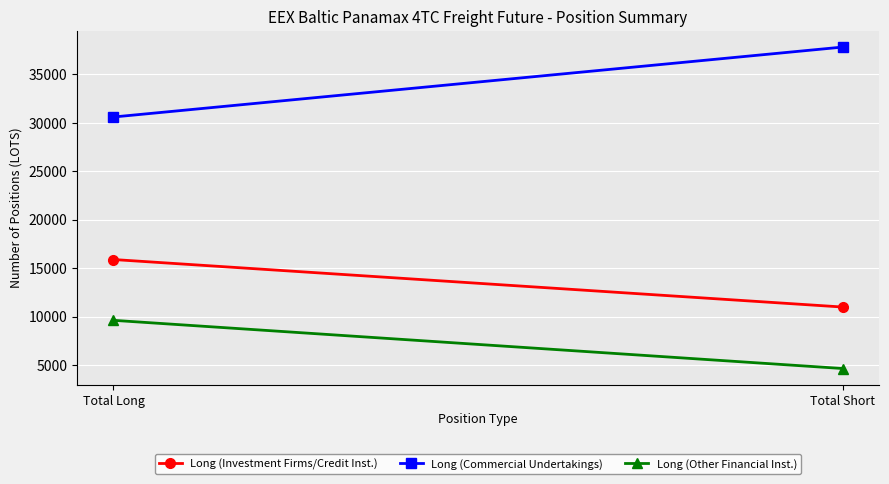

What is the value of the Long (Other Financial Inst.) point at the 2nd from the left?

4632.0